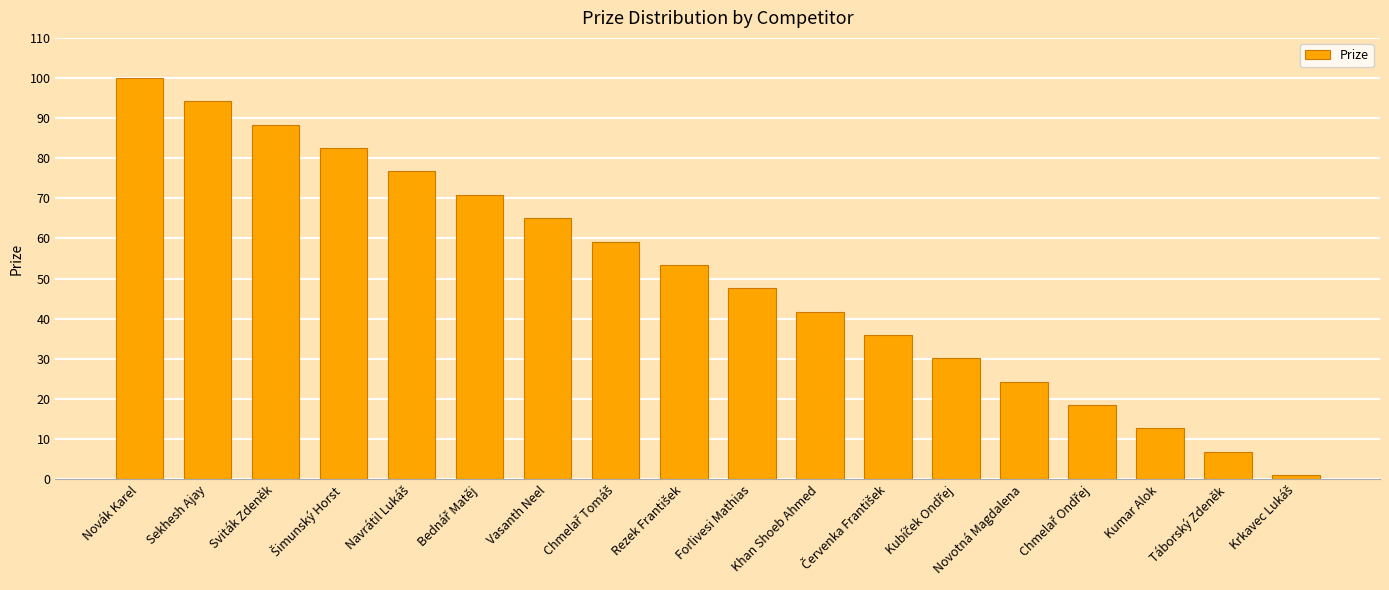

What is the maximum value shown in the chart?

100.0